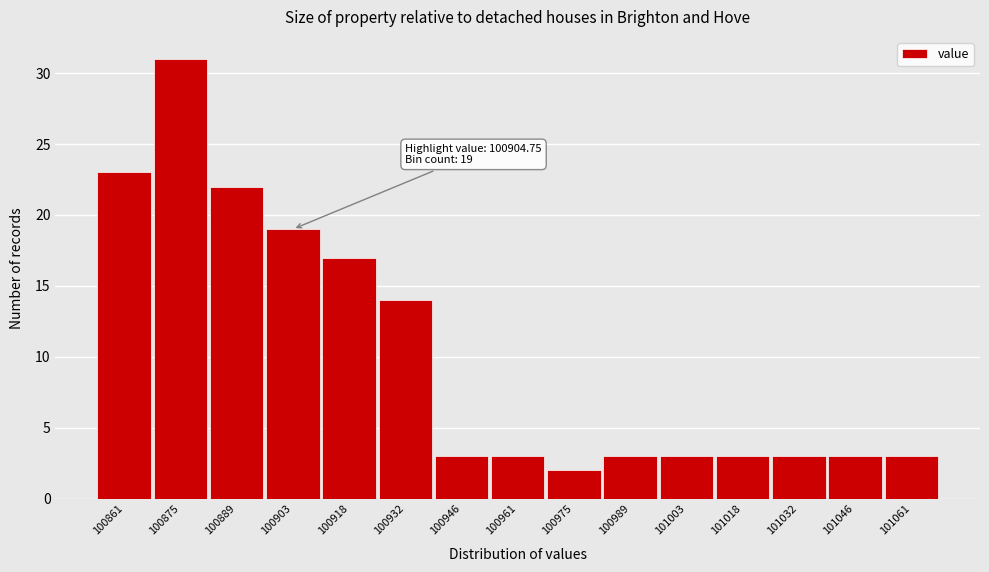

Reading right to left, what are all the values shown in this chart?

101061=3	101046=3	101032=3	101018=3	101003=3	100989=3	100975=2	100961=3	100946=3	100932=14	100918=17	100903=19	100889=22	100875=31	100861=23